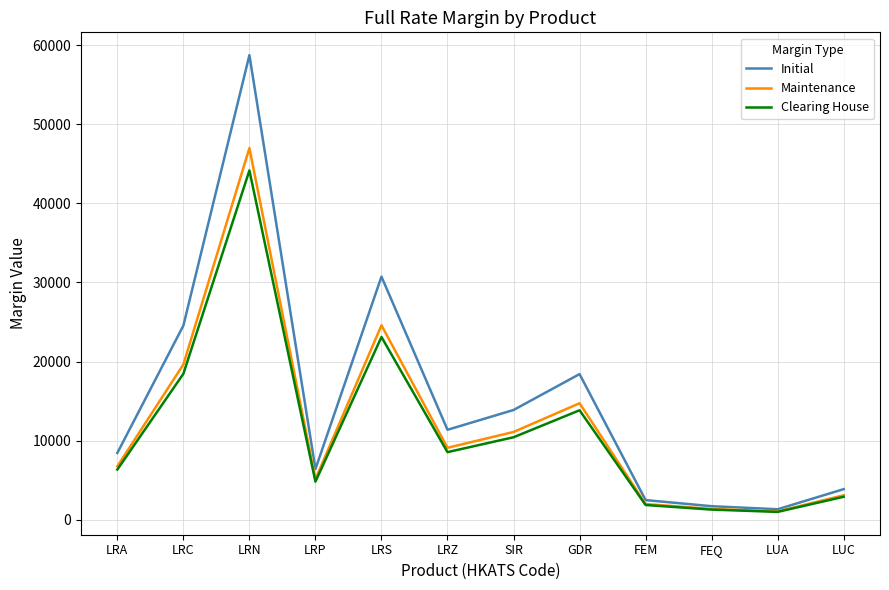

What is the maximum value for Initial?

58719